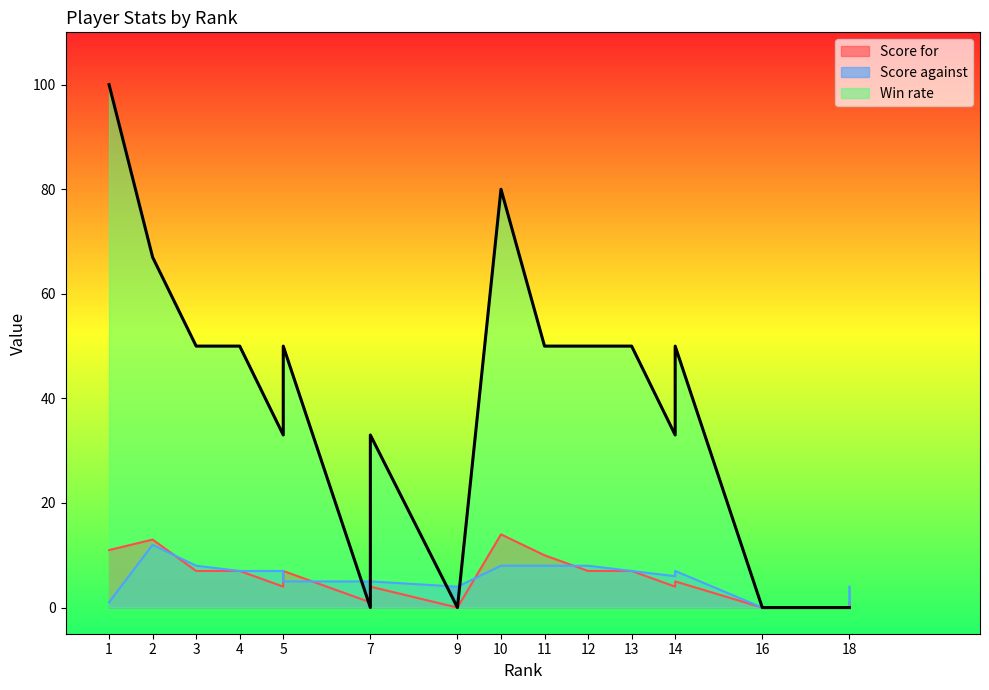

Reading right to left, list all the values displayed in this chart.

Score for: 1	0	0	0	0	5	4	7	7	10	14	0	4	1	7	4	7	7	13	11
Score against: 4	0	0	0	0	7	6	7	8	8	8	4	5	5	5	7	7	8	12	1
Win rate: 0	0	0	0	0	50	33	50	50	50	80	0	33	0	50	33	50	50	67	100